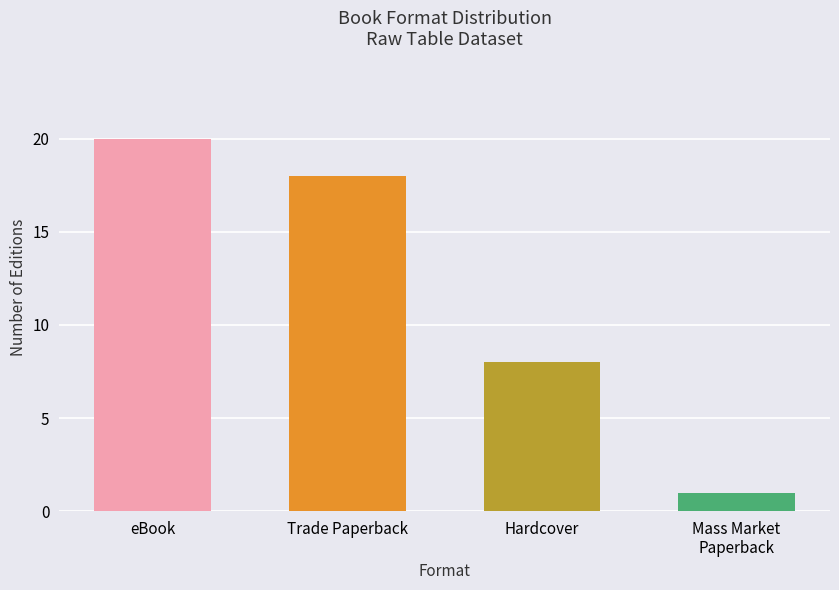

Which category has the highest value across all series?

eBook